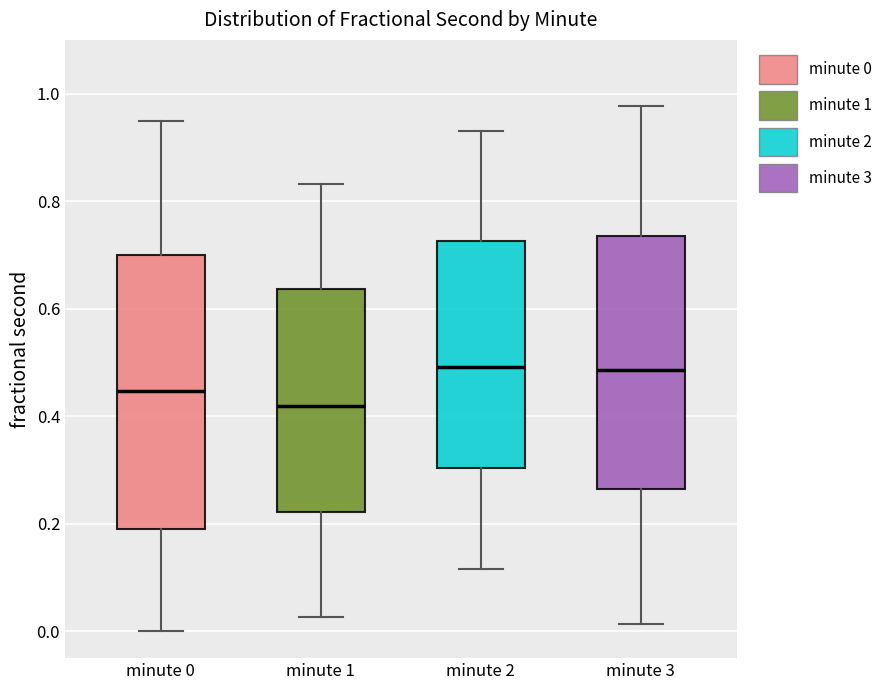

Where does the lower whisker of the box for minute 2 end on the y-axis? The values are not printed on the chart, so give them approximately, as read against the axis.

0.12